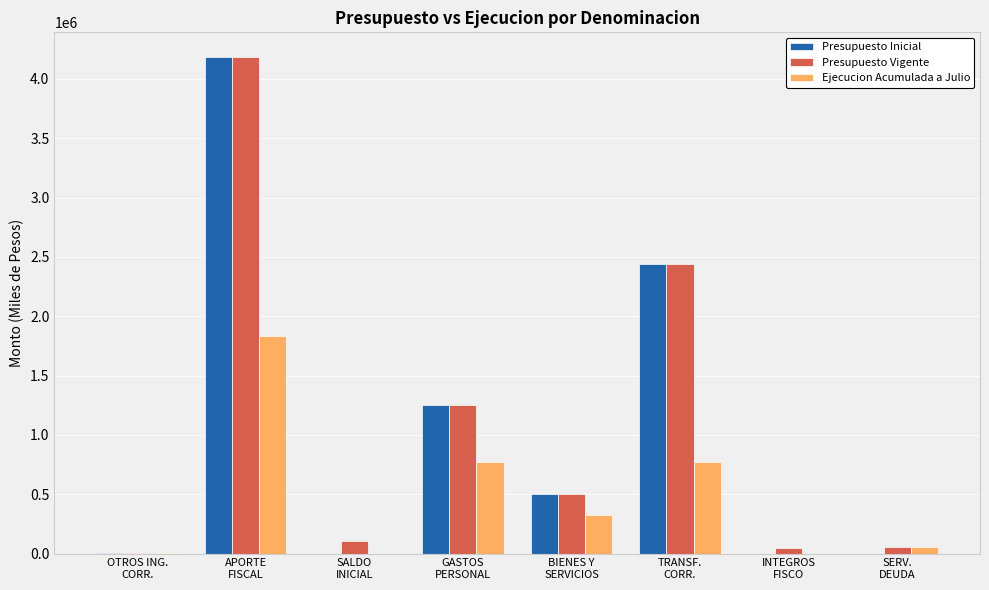

What is the sum of all Presupuesto Inicial values?

8368550